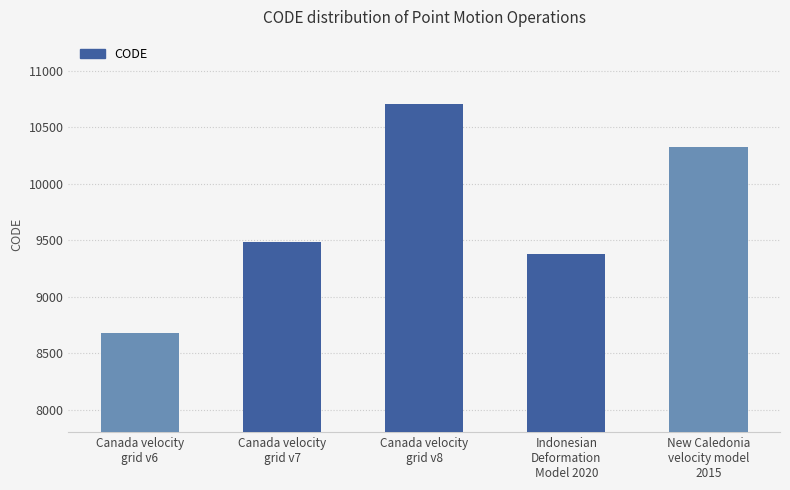

Reading right to left, extract all data points from this chart.

10323	9375	10707	9483	8676